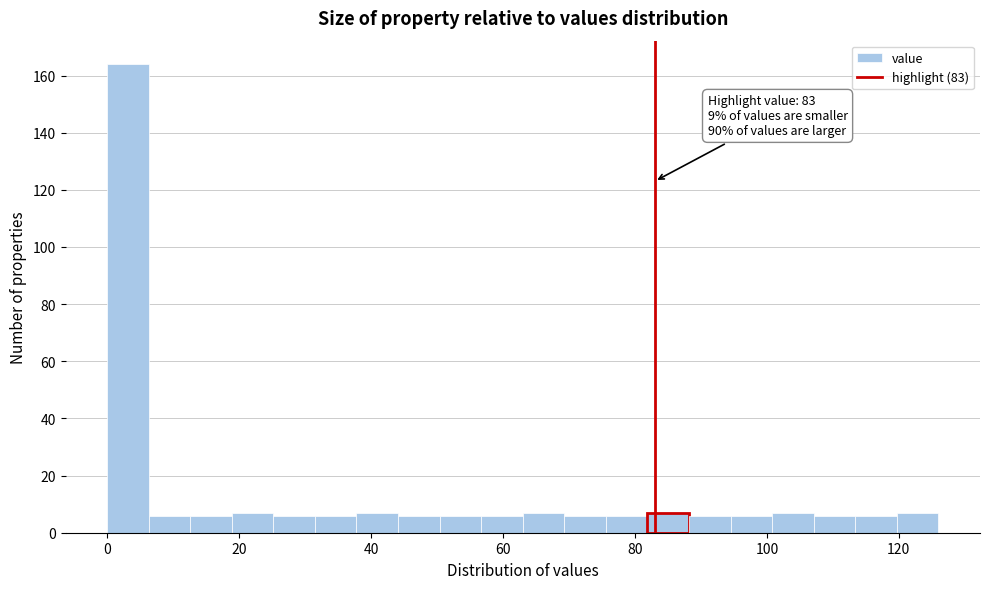

Read against the x-axis, roughly where is the centre of the tallest bar?

4